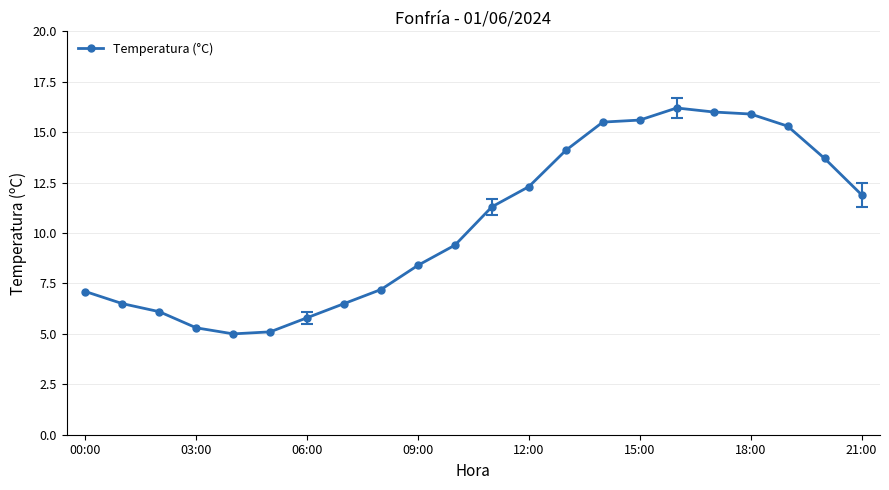

What is the smallest value displayed?

5.0